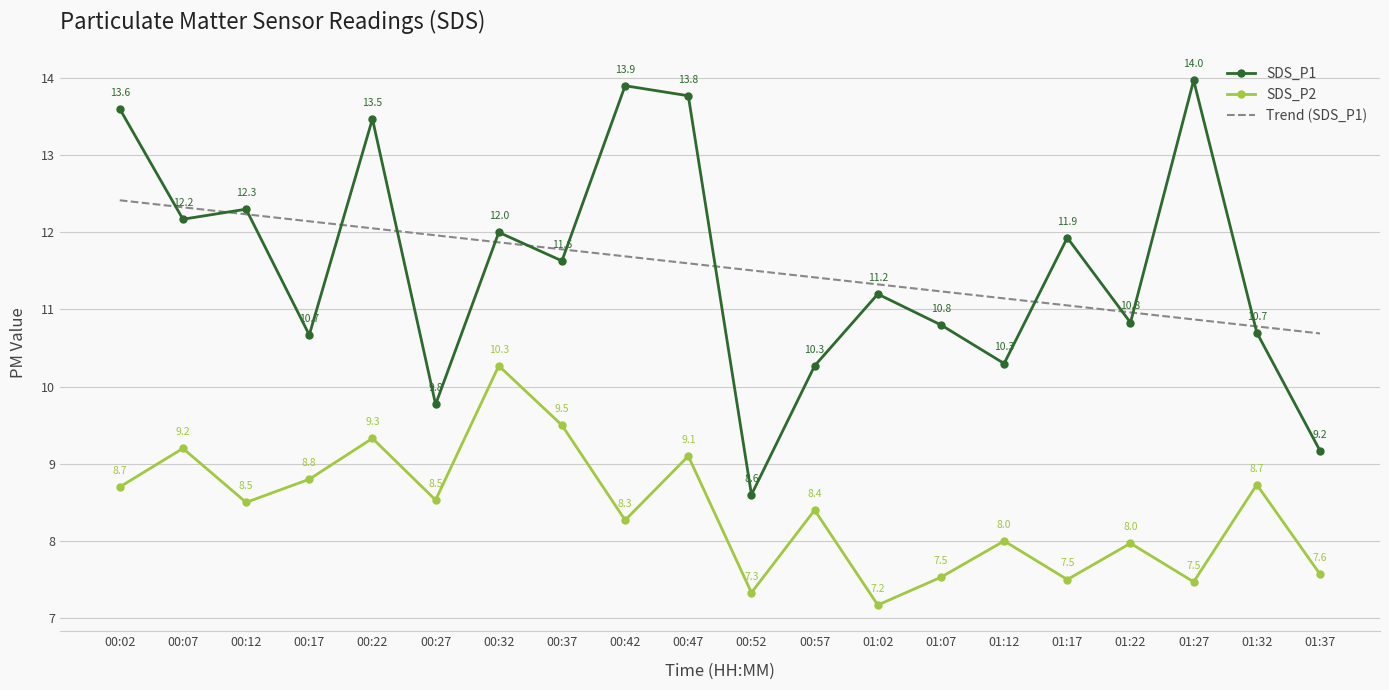

What is the spread (max minus min) of values at 00:27?

3.4